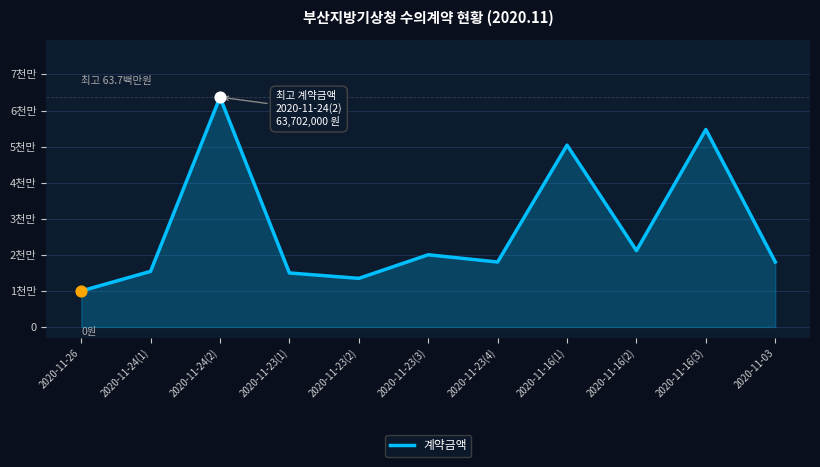

What is the change in value from 2020-11-24(1) to 2020-11-23(1)?

-440000